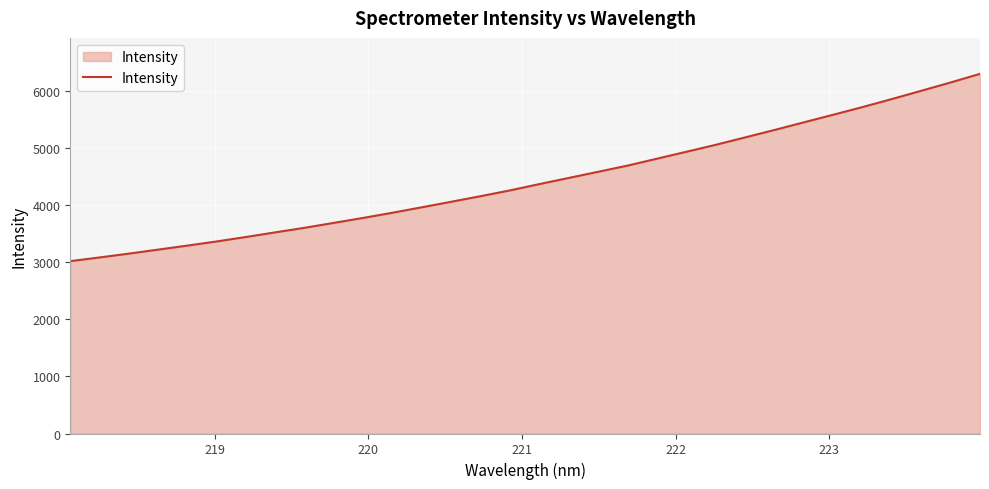

What is the minimum value shown in the chart?

3022.9